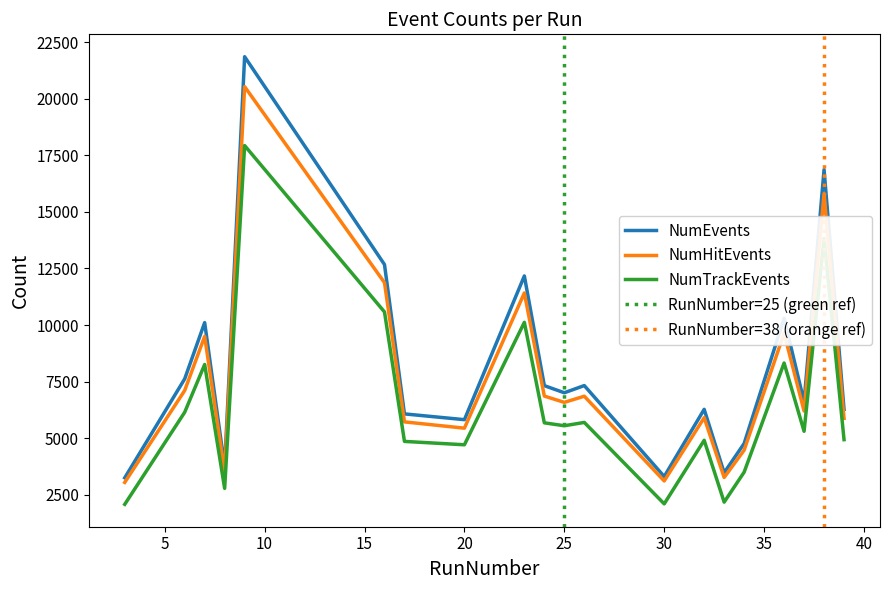

Which category has the lowest value in the NumTrackEvents series?

3